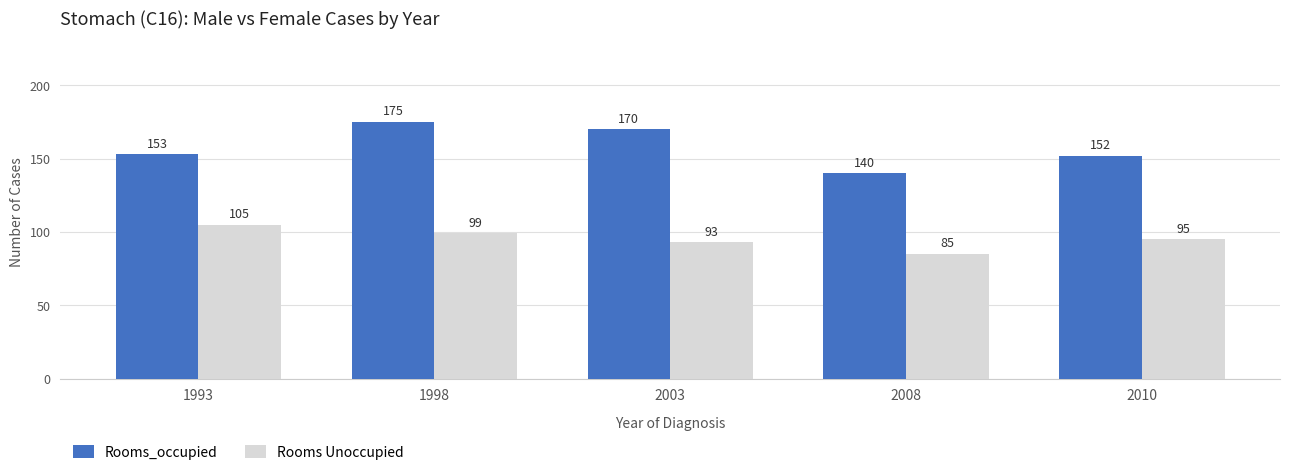

Which category has the lowest value across all series?

2008